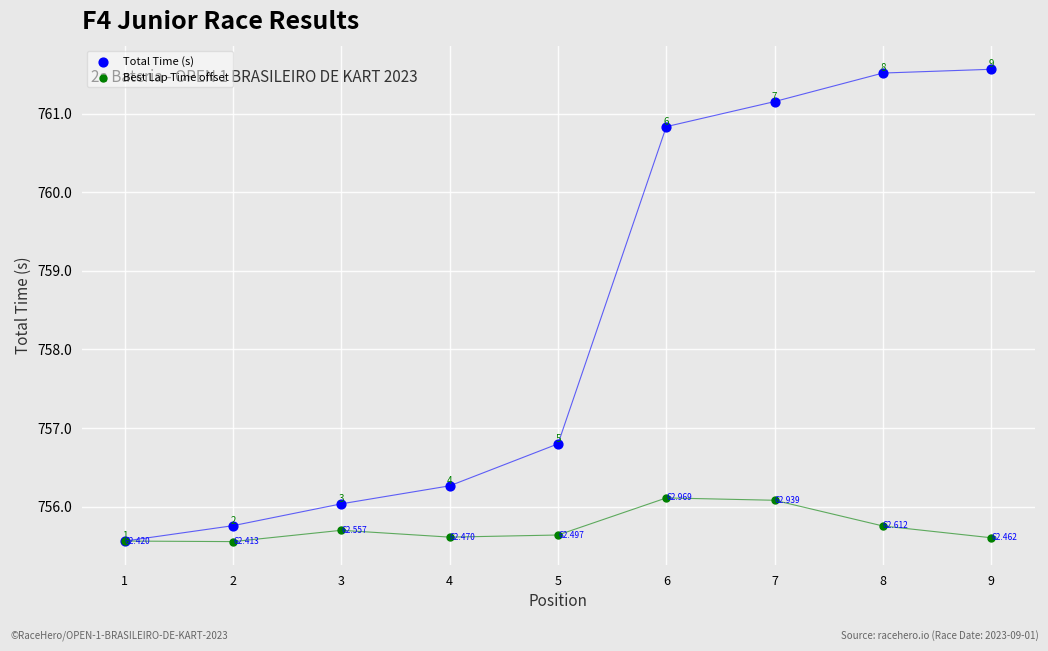

Which series reaches the minimum Y coordinate?

Best Lap Time offset